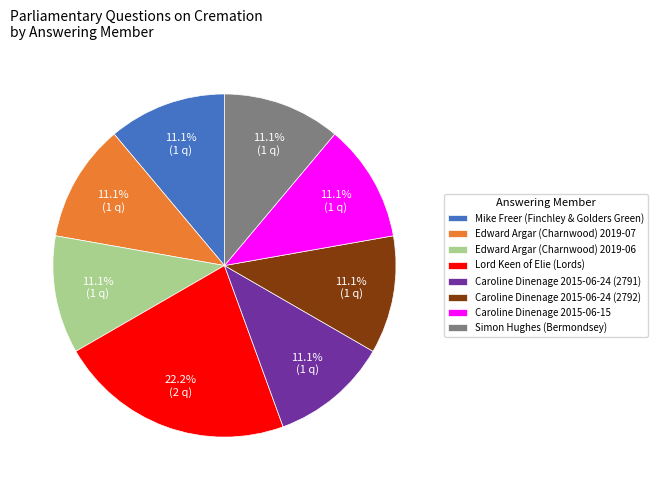

To the nearest percent, what is the difference between the largest and smallest slice percentages?

11%